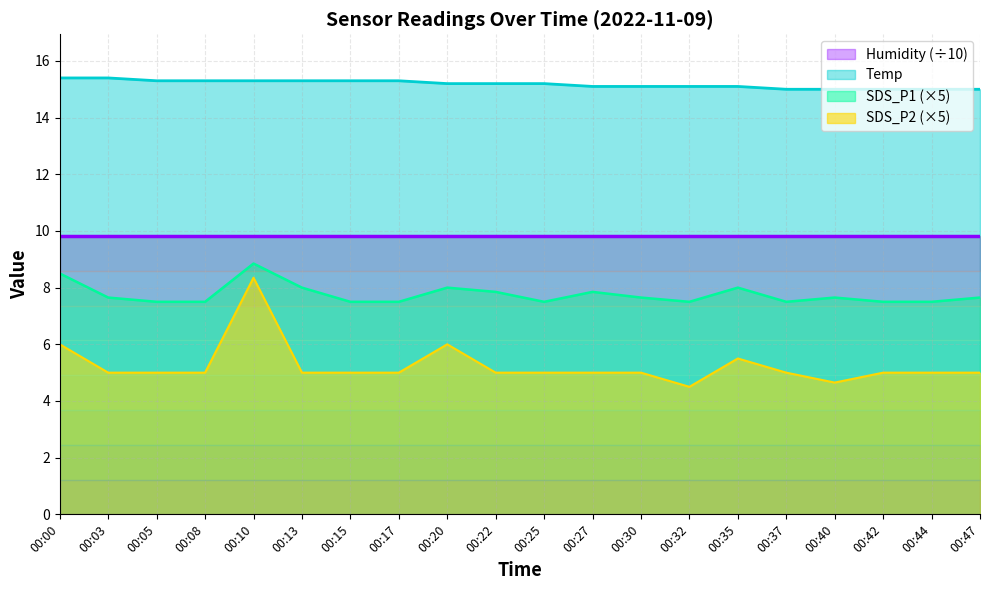

What is the difference between the second highest and minimum values in the SDS_P2 series?

1.5